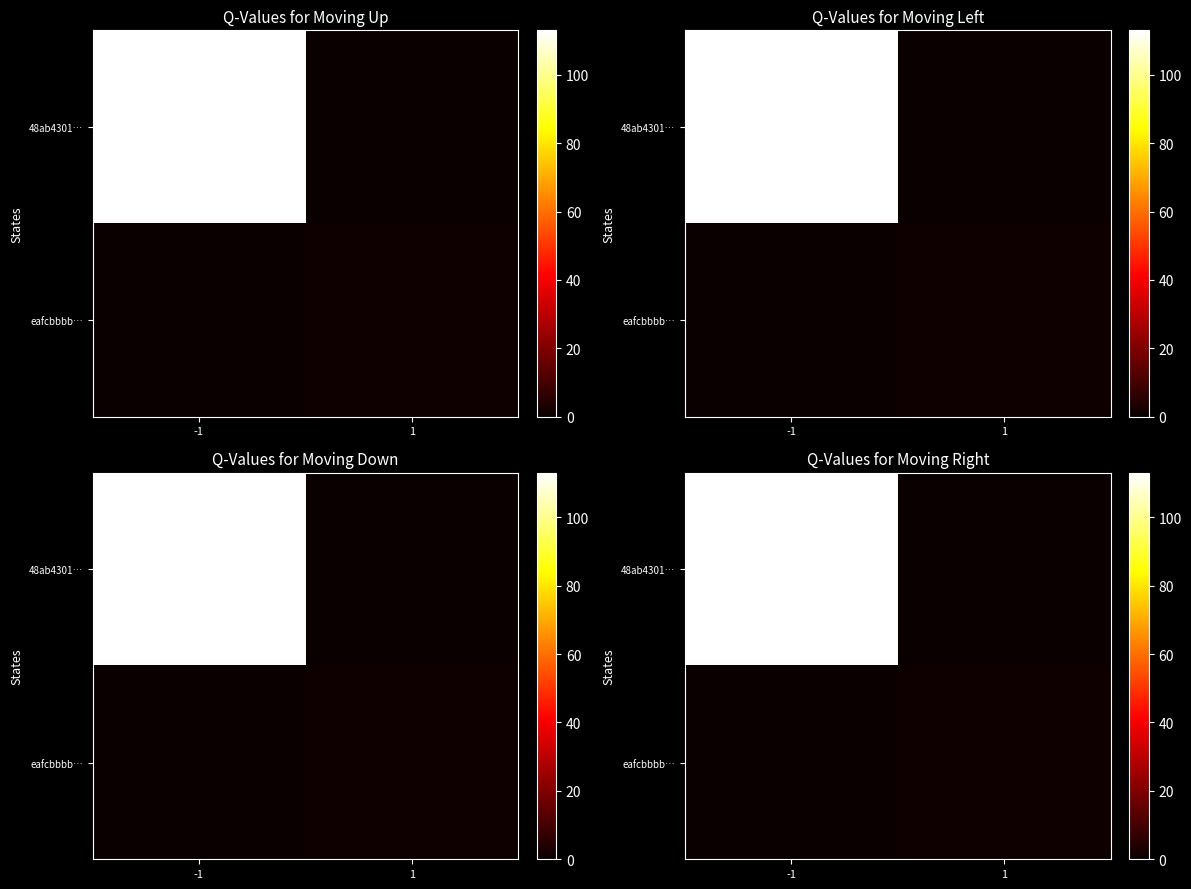

What is the difference between the eafcbbbb… values at -1 and 1?

1